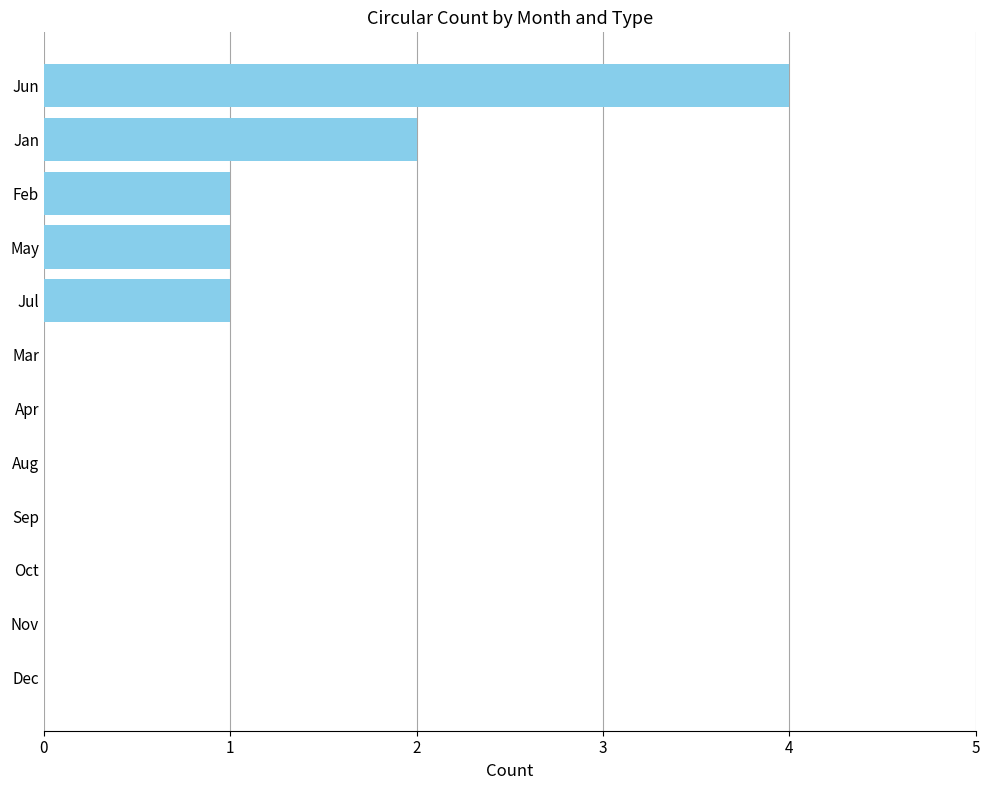

What is the sum of all values?

9